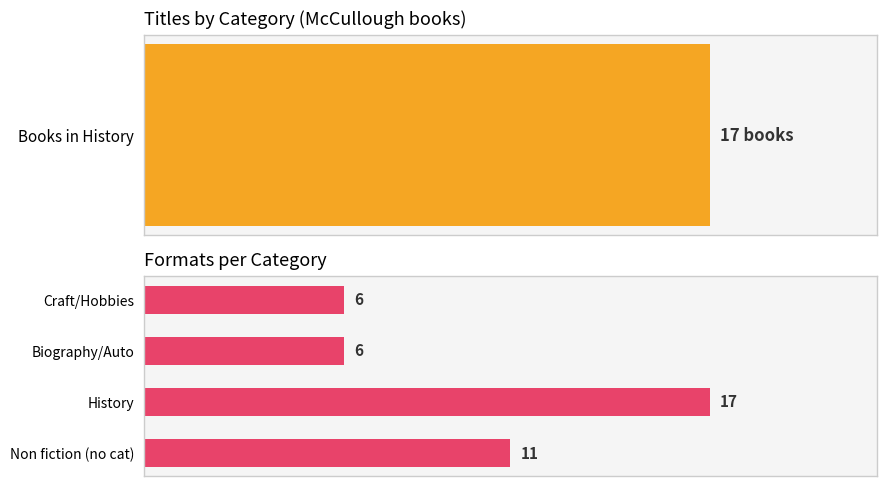

Reading left to right, extract all data points from this chart.

11	17	6	6